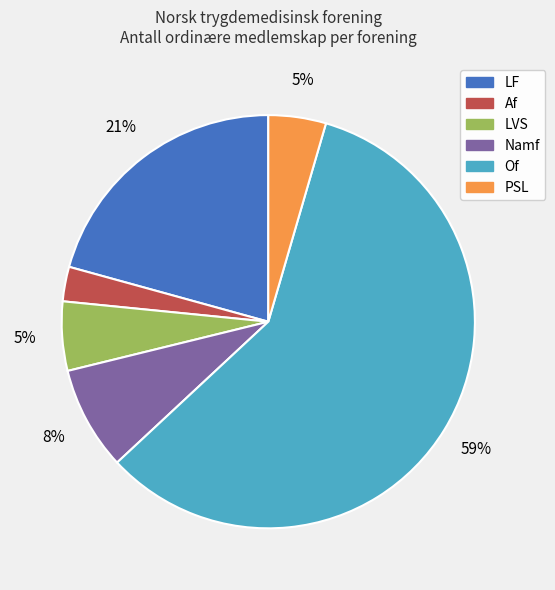

How many slices are in this pie chart?

6